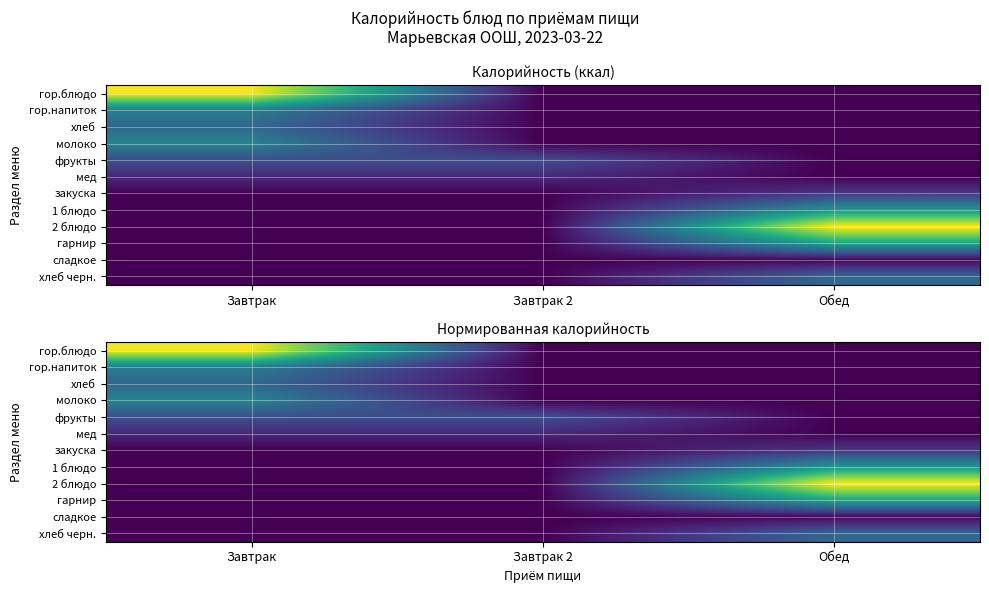

At which category is the sum across all series the highest?

Обед